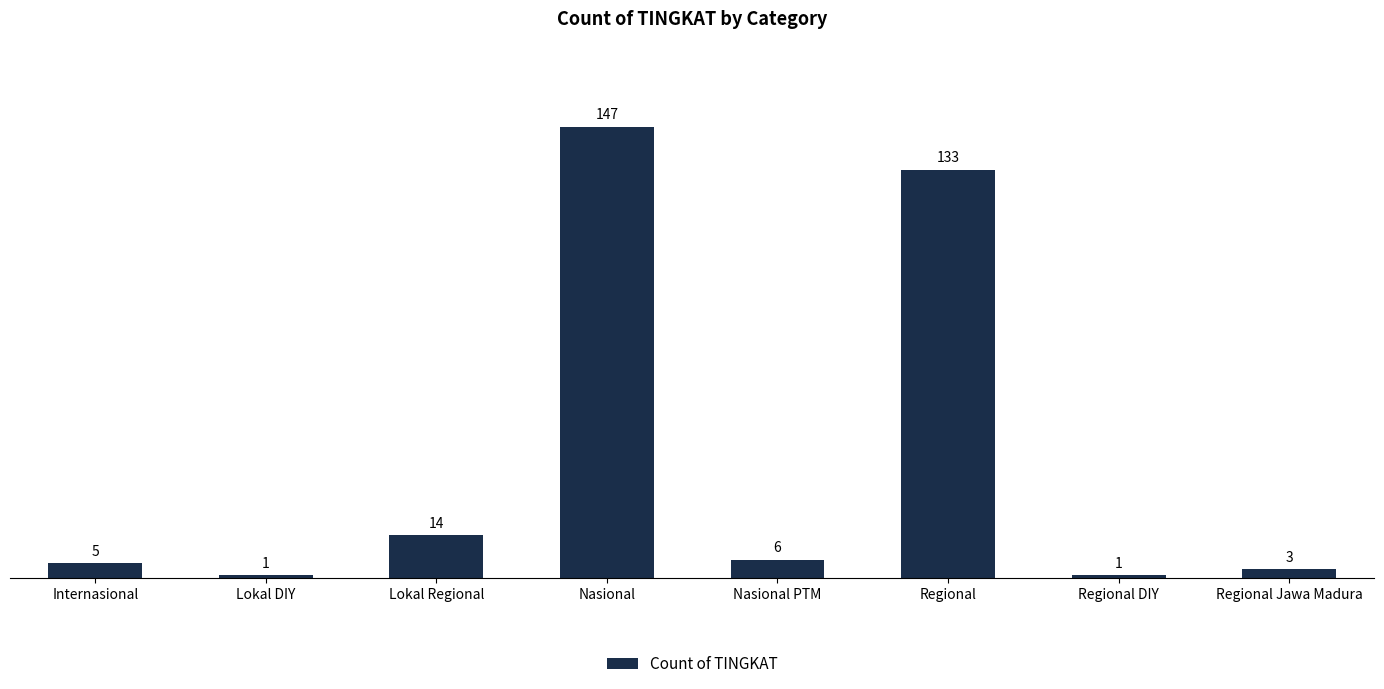

Where is the data nearest to the value 74?

Regional